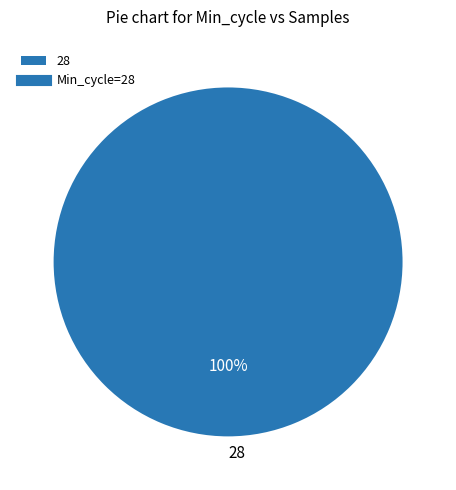

Rank the categories by value from highest to lowest.

28